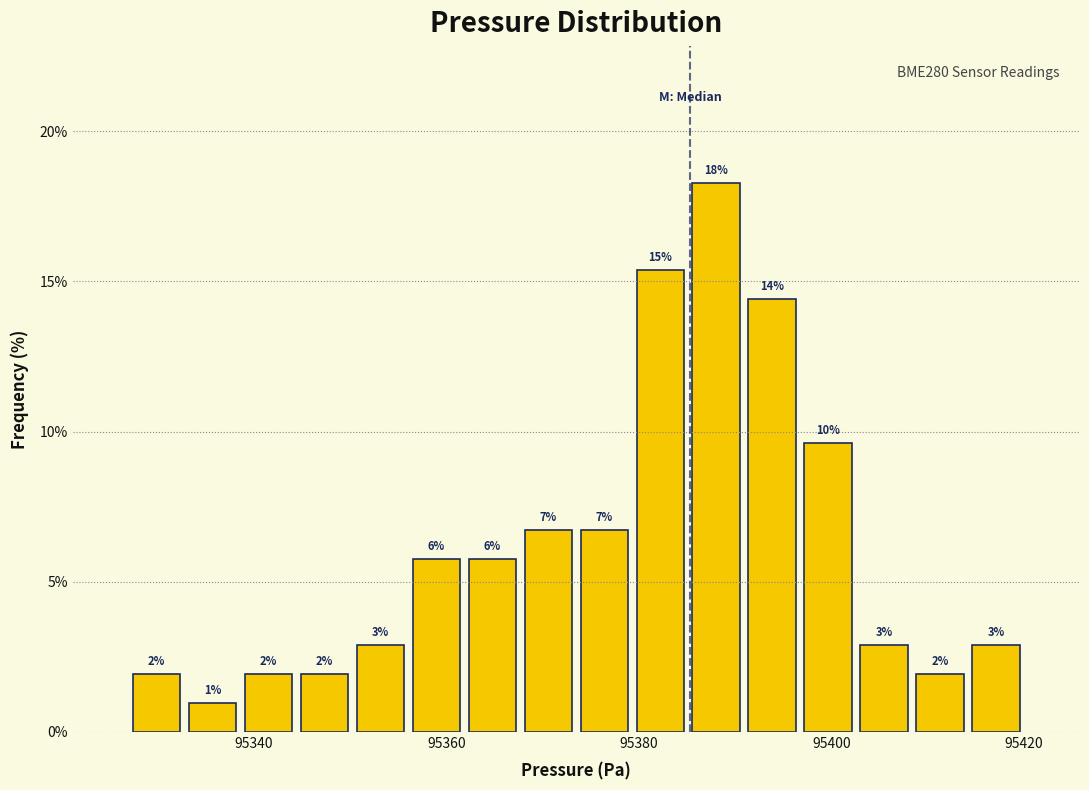

Around what value on the x-axis is the tallest bar? Give the approximate position of its centre, as read against the axis.

95388